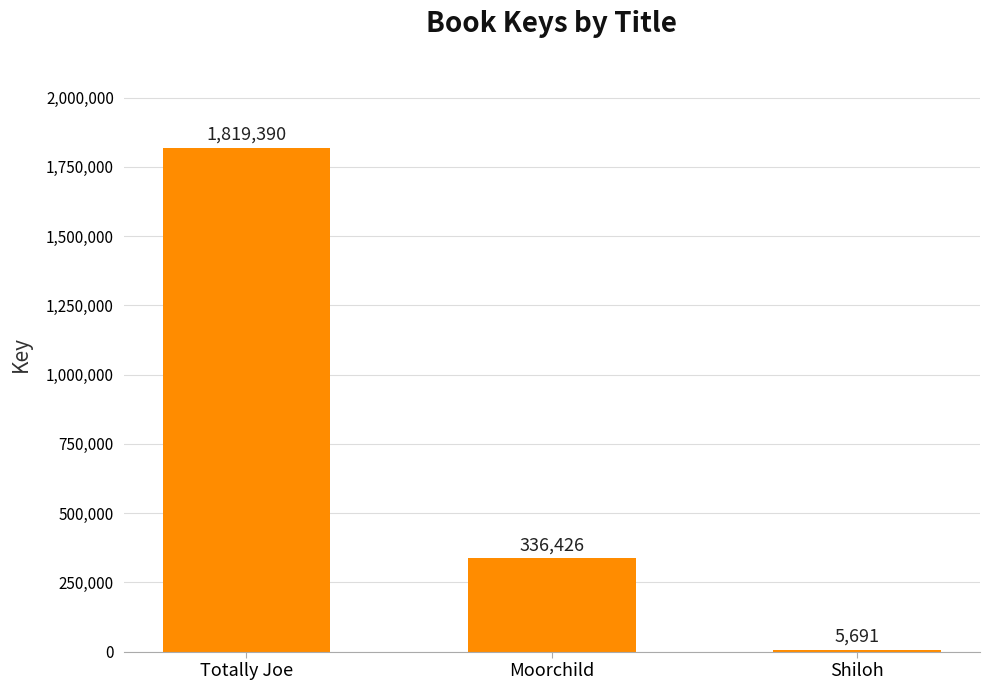

Approximately how many times larger is the value at Totally Joe compared to Moorchild?

5.4